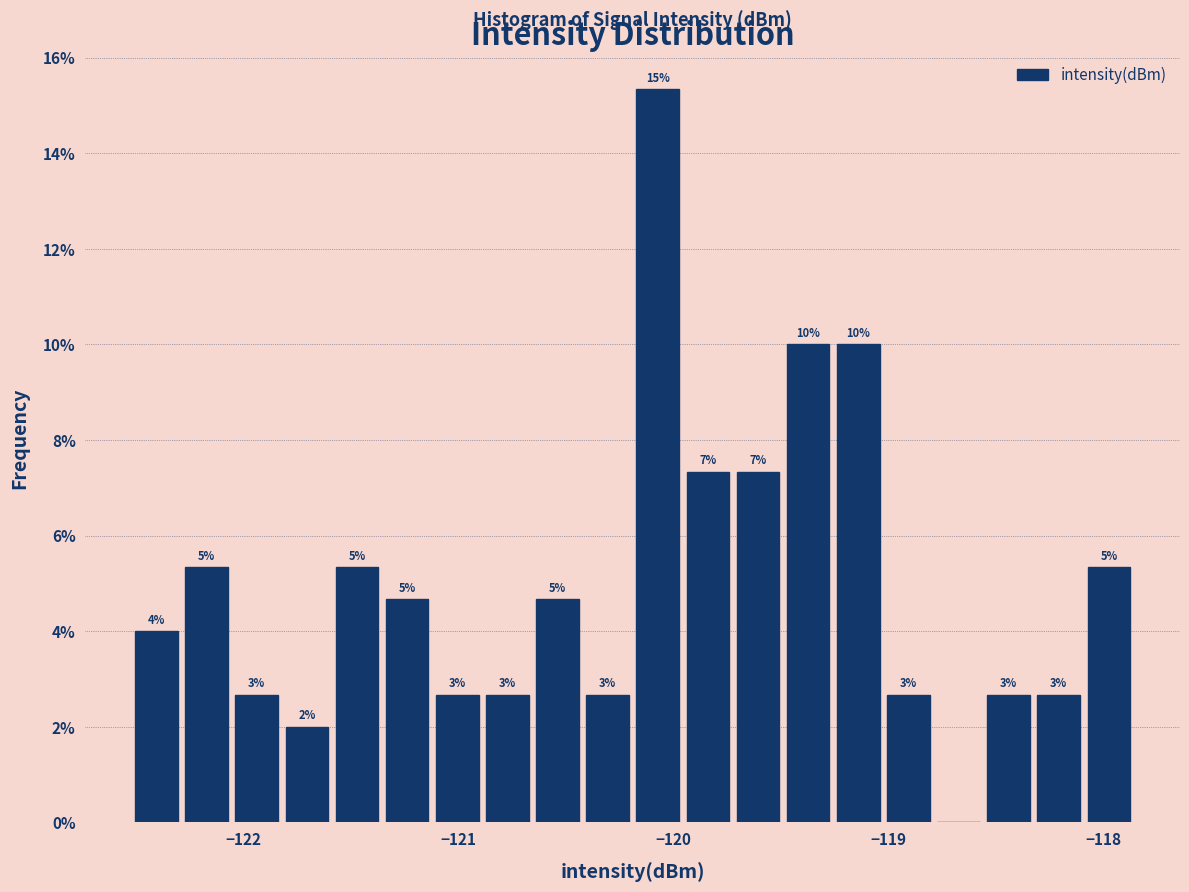

Around what value on the x-axis is the tallest bar? Give the approximate position of its centre, as read against the axis.

-120.1